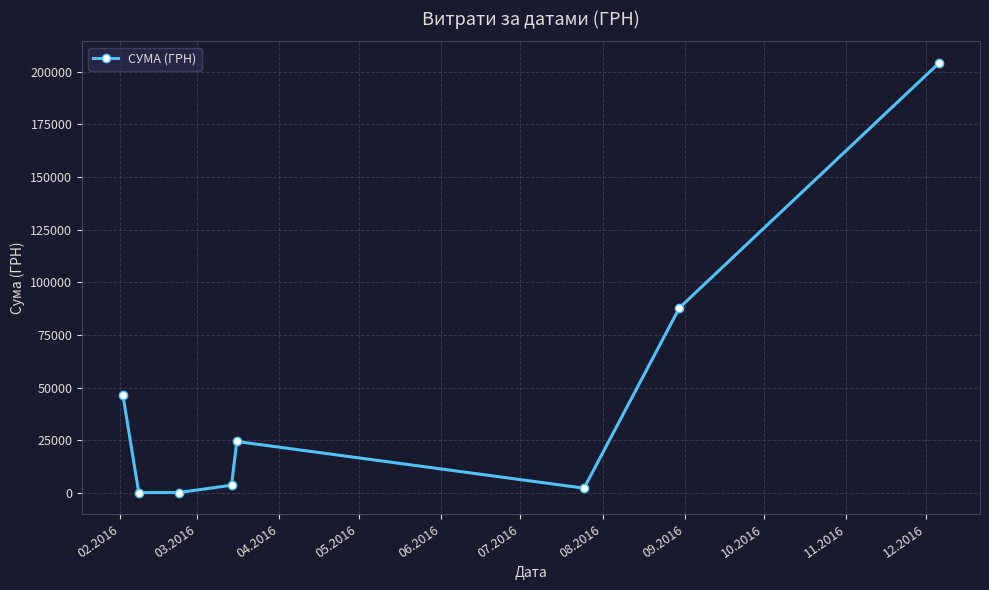

What is the average value?

46127.3